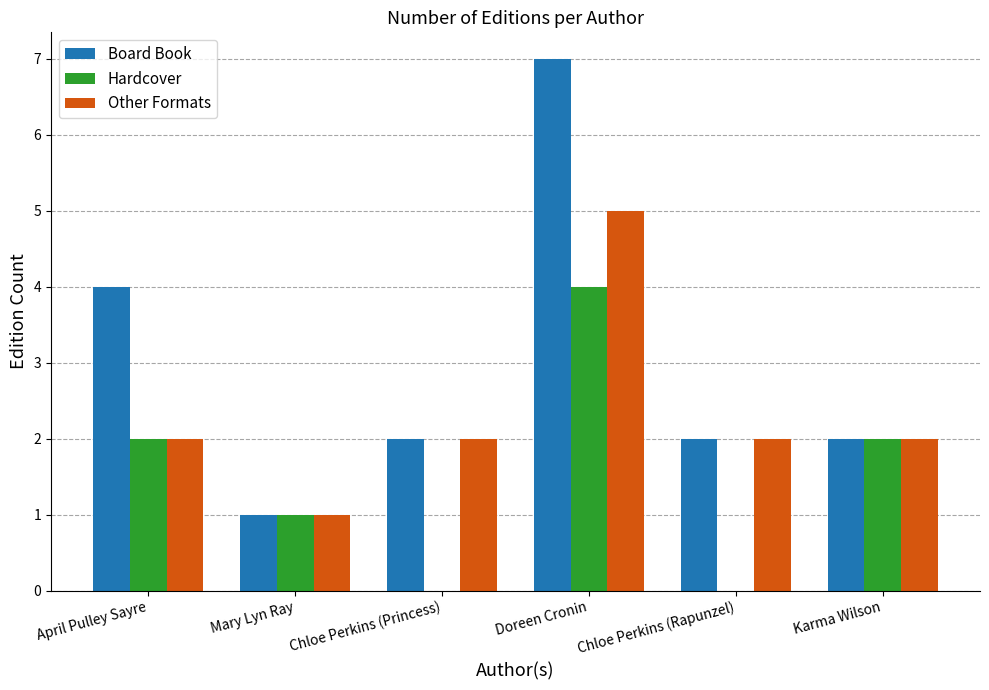

What is the spread (max minus min) of values at Chloe Perkins (Rapunzel)?

2